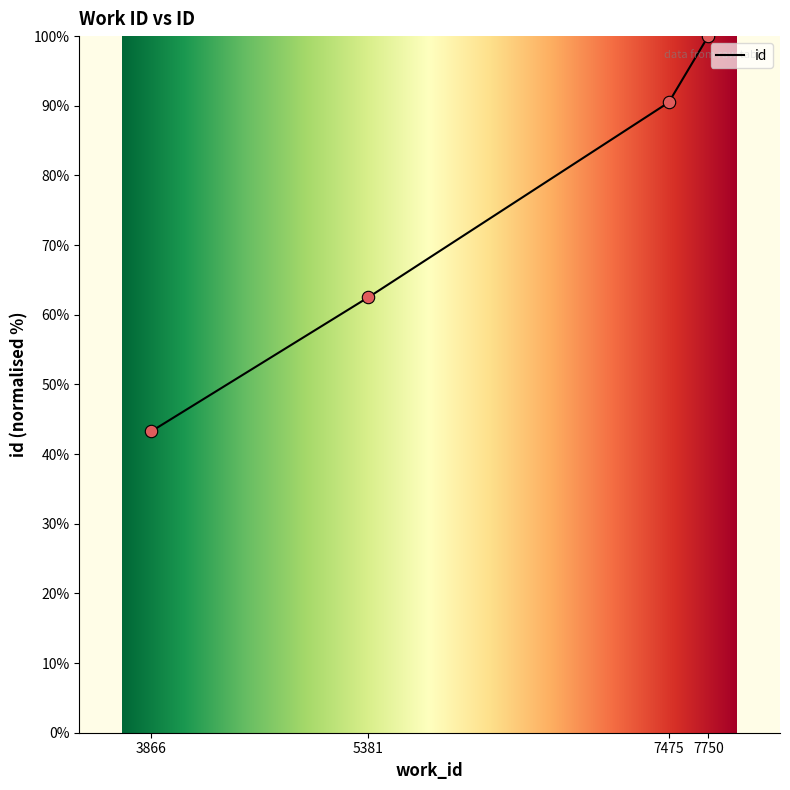

Which has a higher value, 3866 or 7750?

7750